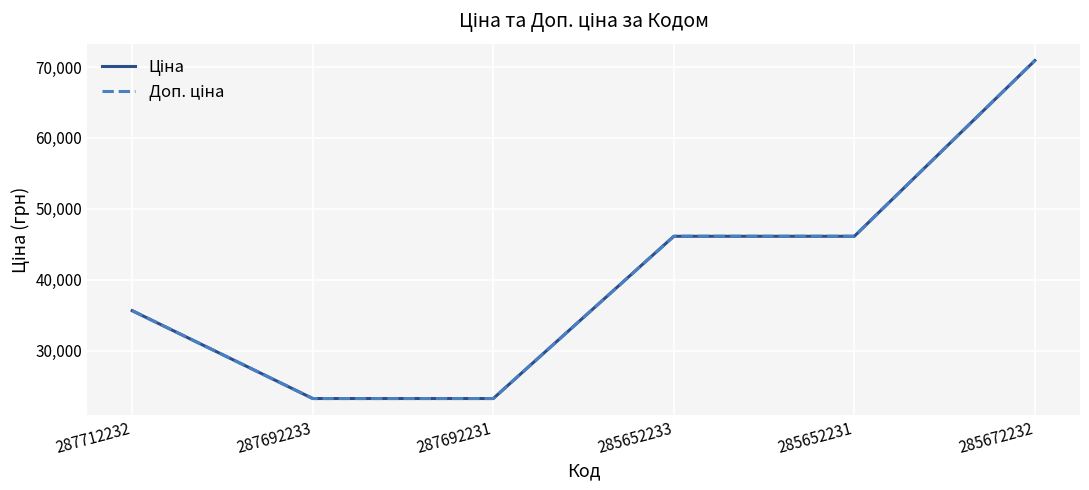

At which label does Ціна reach its peak?

285672232